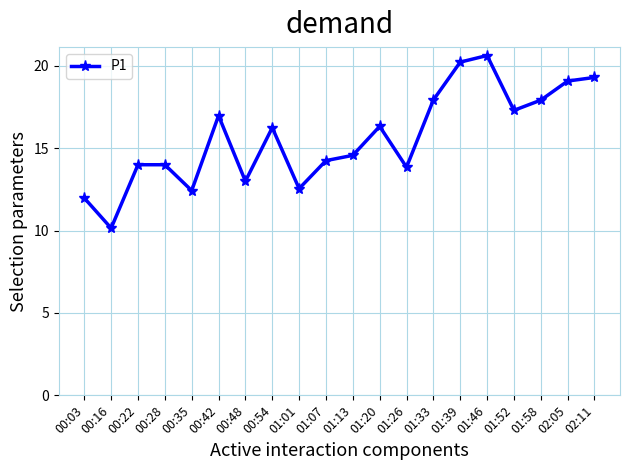

What is the difference between the values at 00:28 and 01:39?

6.2